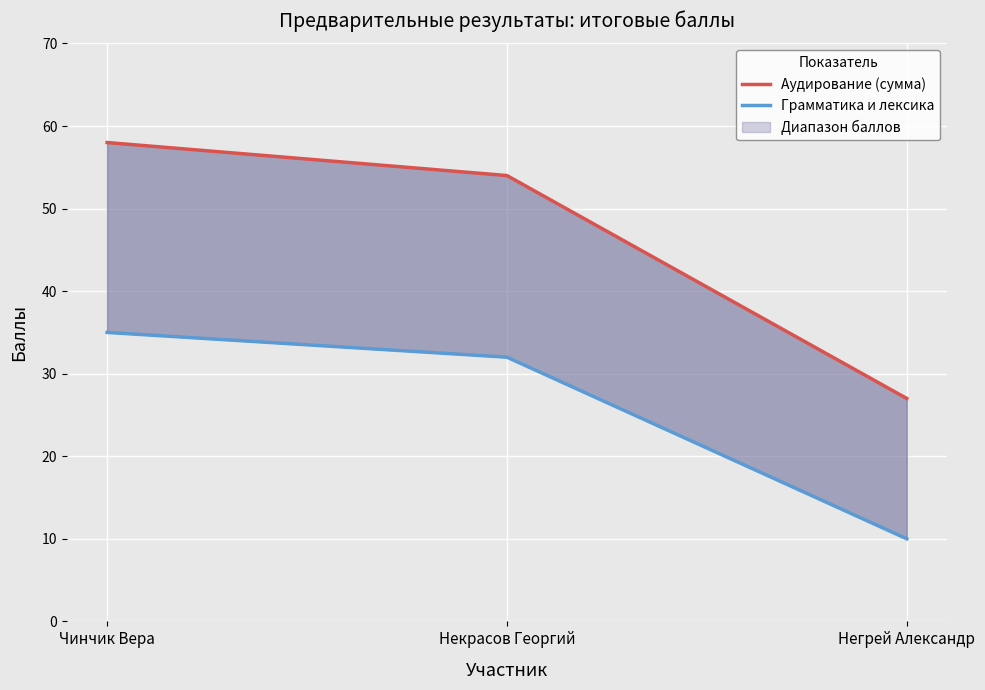

What is the label of the 2nd point from the left?

Некрасов Георгий